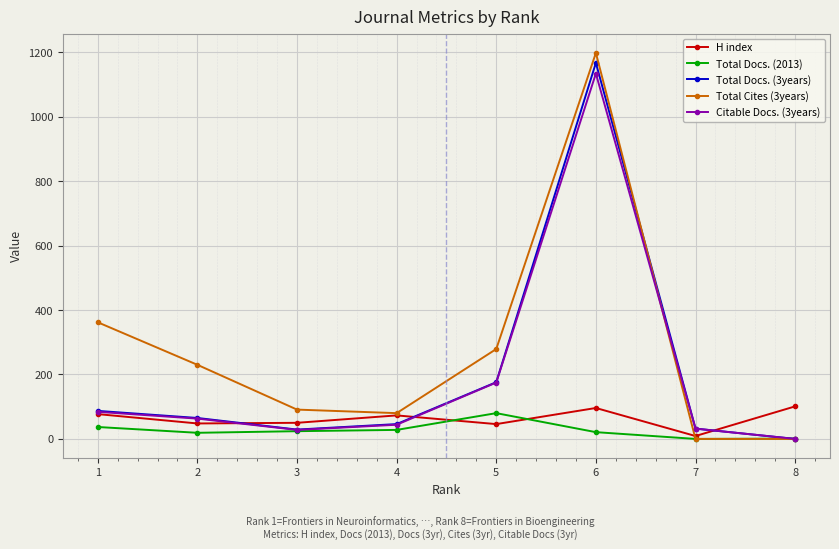

How many positive values does the Total Docs. (3years) series have?

7